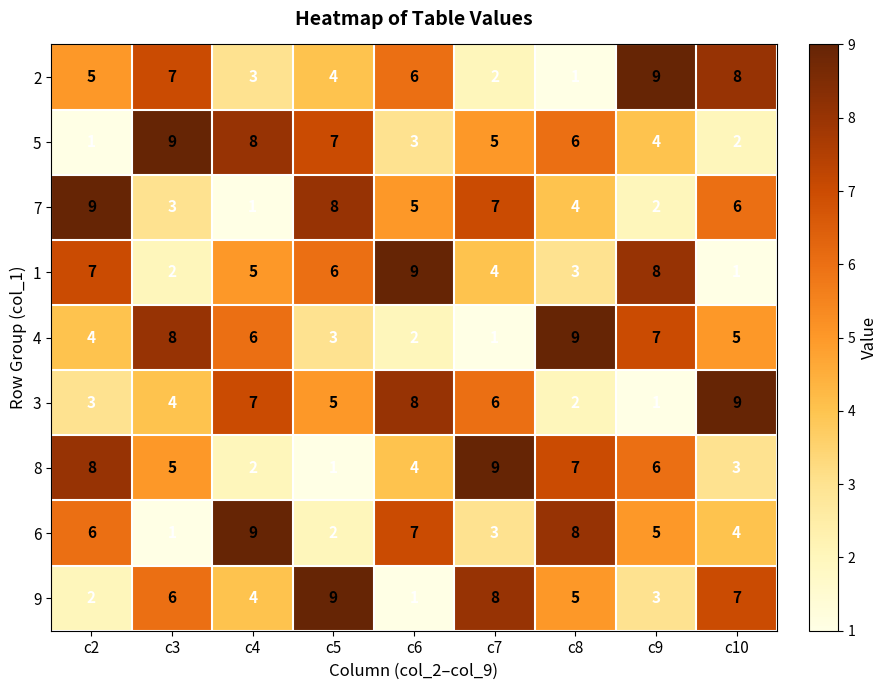

What is the average value of the 8 series?

5